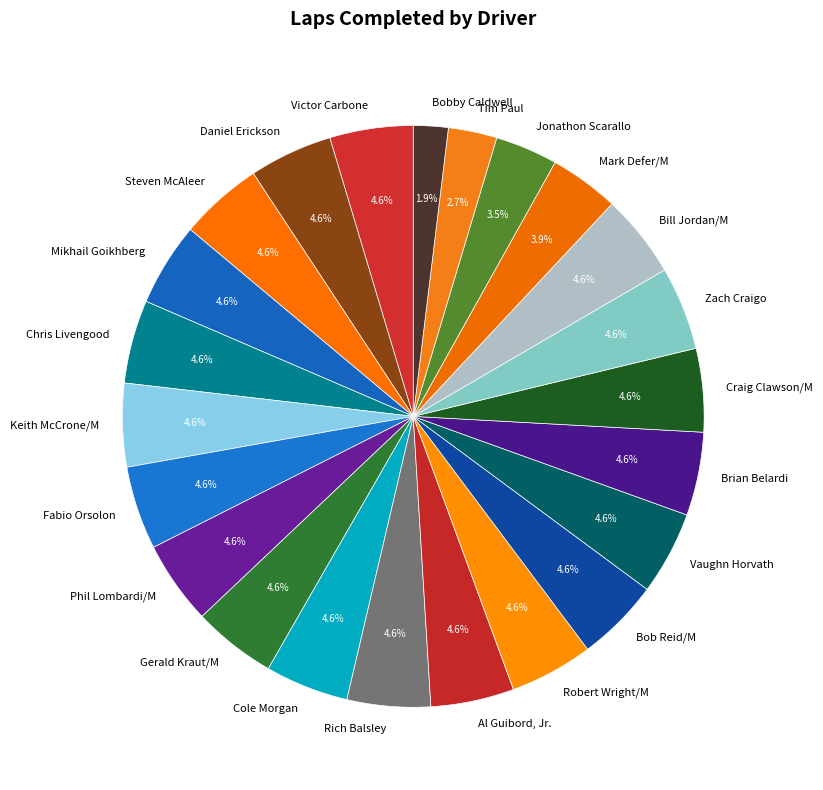

What is the ratio of the value at Robert Wright/M to the value at Chris Livengood?

1.0